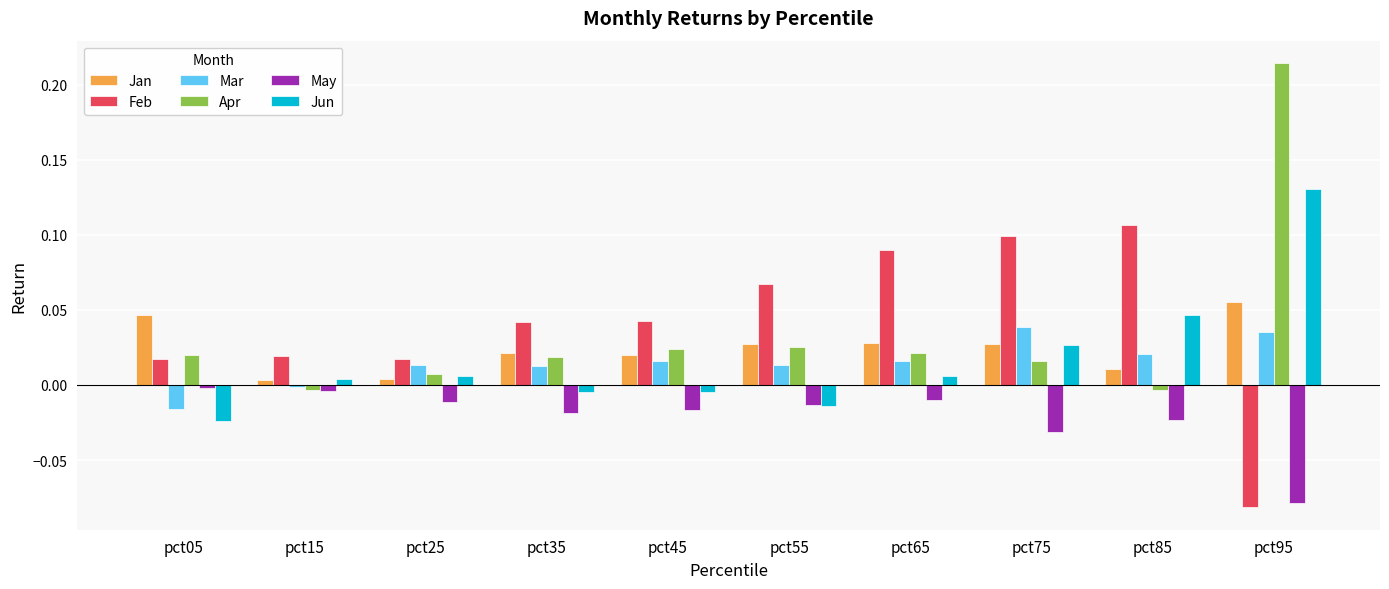

Is it true that May equals -0.0 at pct15?

True